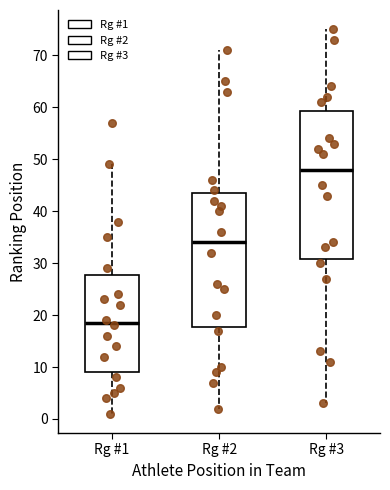

Where is the lower edge of the box for Rg #3 on the y-axis? The values are not printed on the chart, so give them approximately, as read against the axis.

31